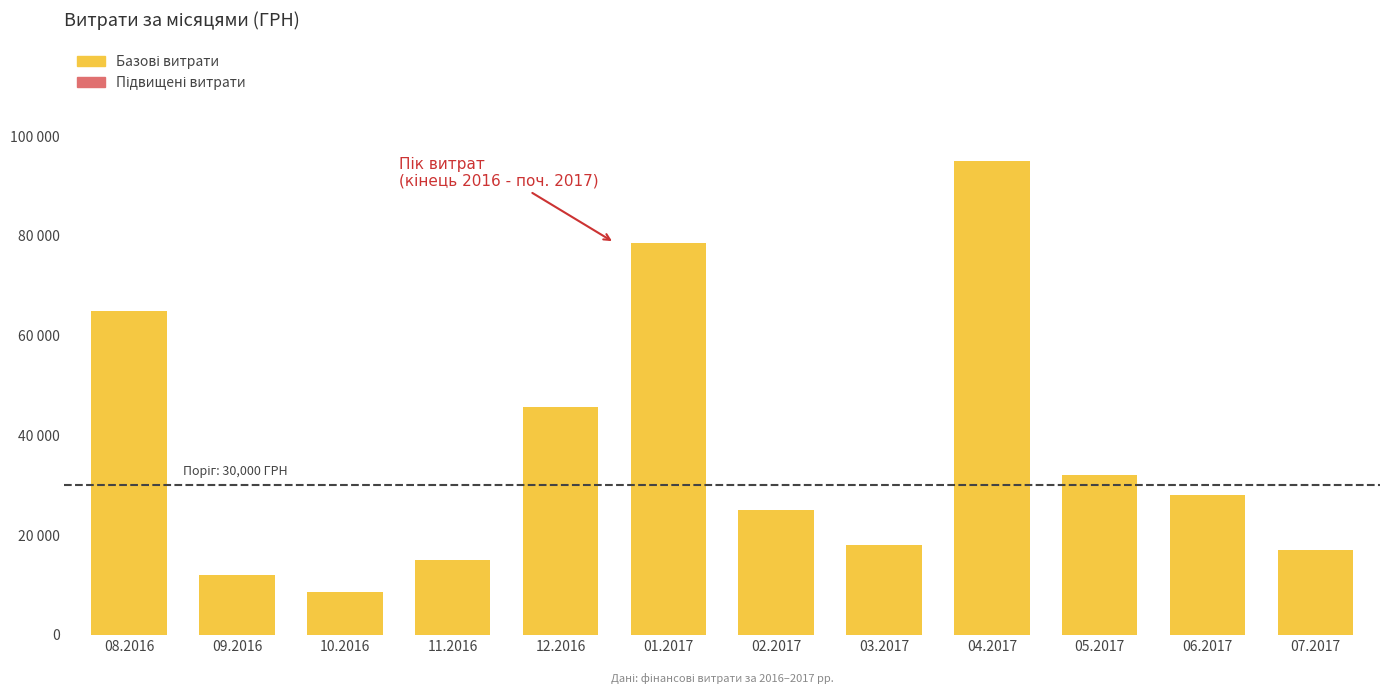

What is the label of the 4th bar from the right?

04.2017